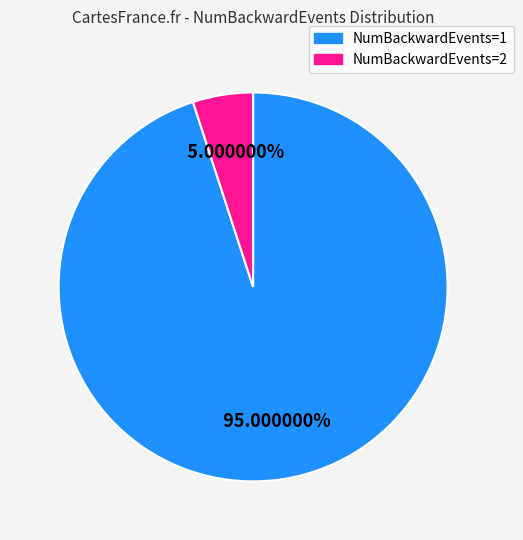

To the nearest percent, what is the combined percentage of NumBackwardEvents=2 and NumBackwardEvents=1?

100%